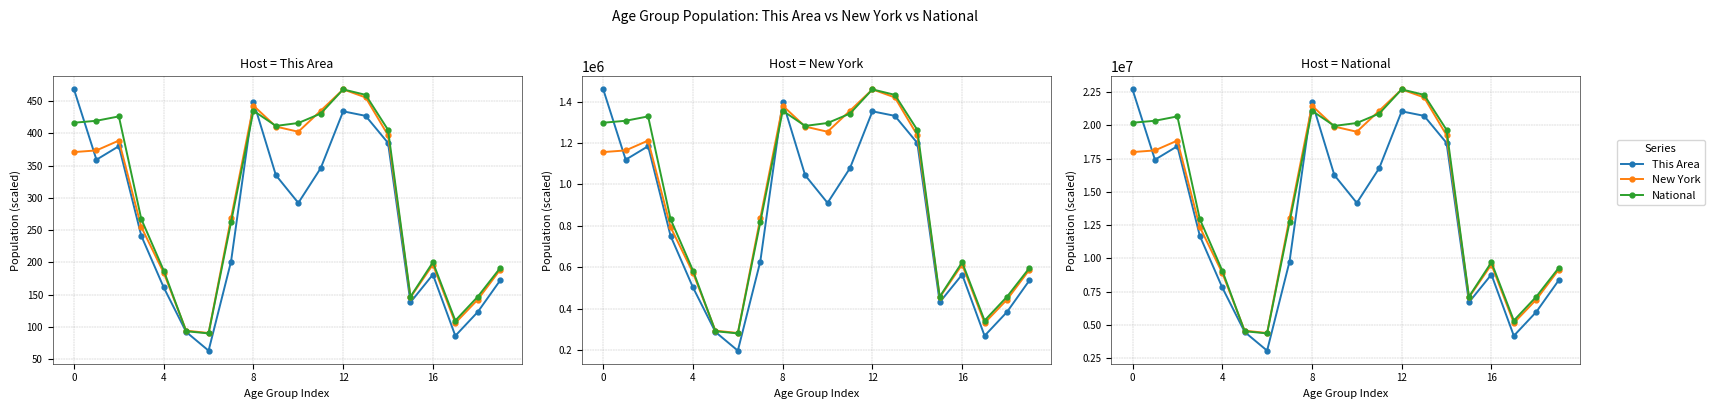

The value of National at 5 is 1337050.5. True or false?

False